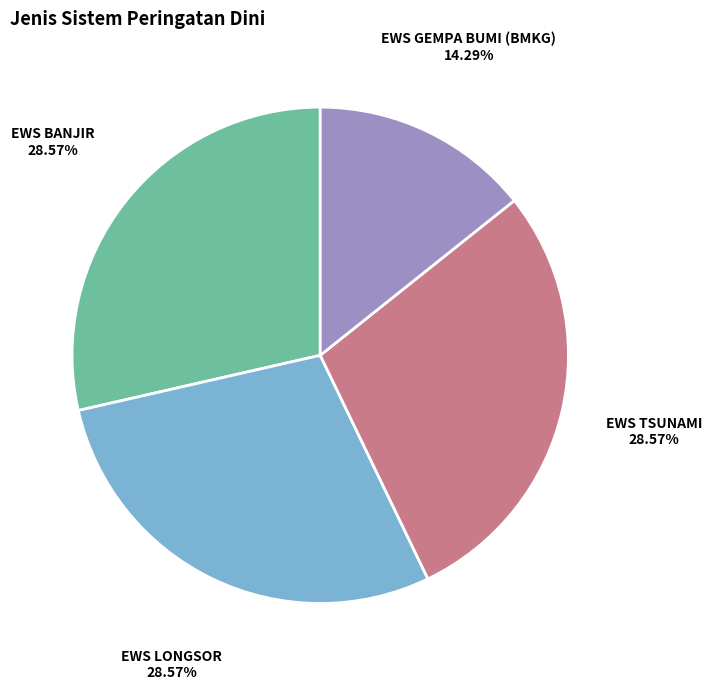

Count the number of slices in the pie.

4